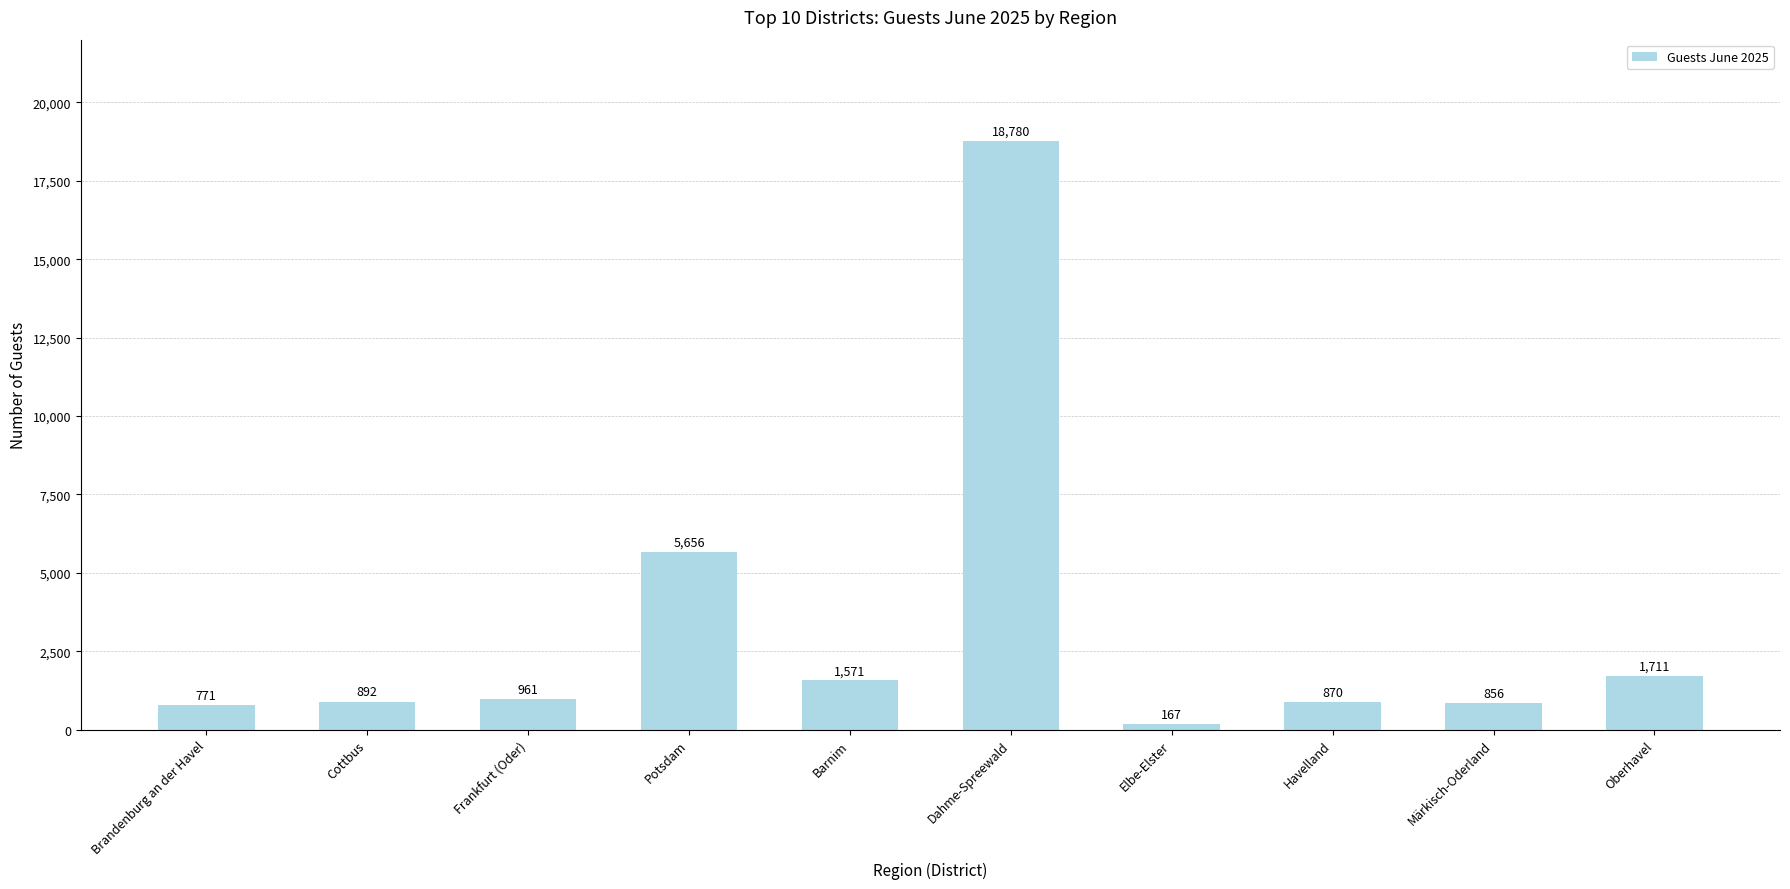

Does the chart contain any negative values?

No